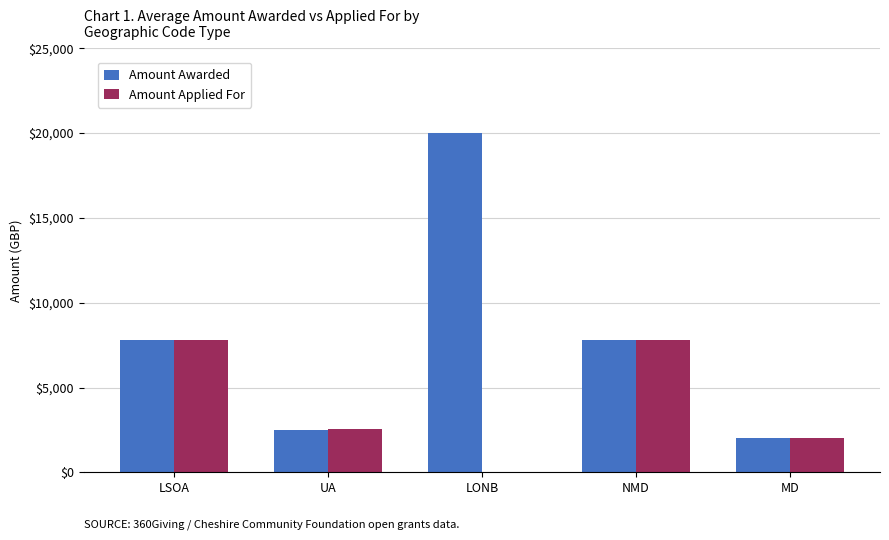

Reading left to right, list all the values displayed in this chart.

Amount Awarded: 7790	2500	20000	7790	2000
Amount Applied For: 7790	2540	0	7790	2000